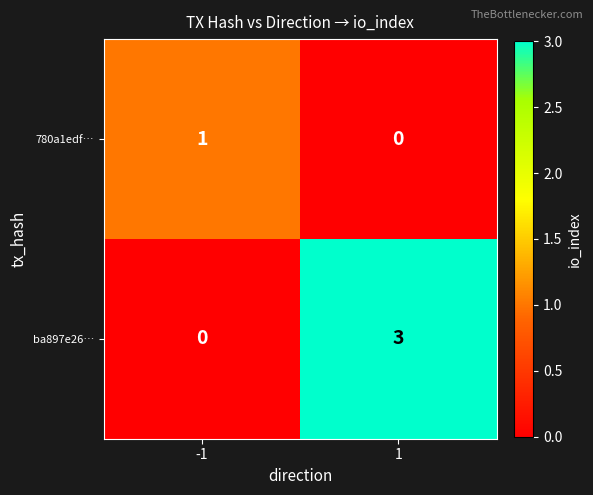

Which series has the largest total across all categories?

ba897e26…